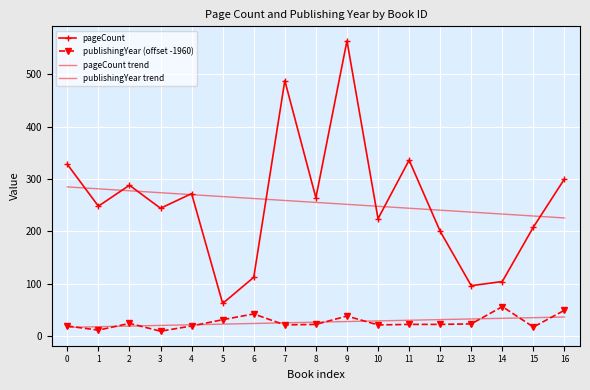

At 11, list the series in order from smallest to largest.

publishingYear (offset -1960), publishingYear trend, pageCount trend, pageCount